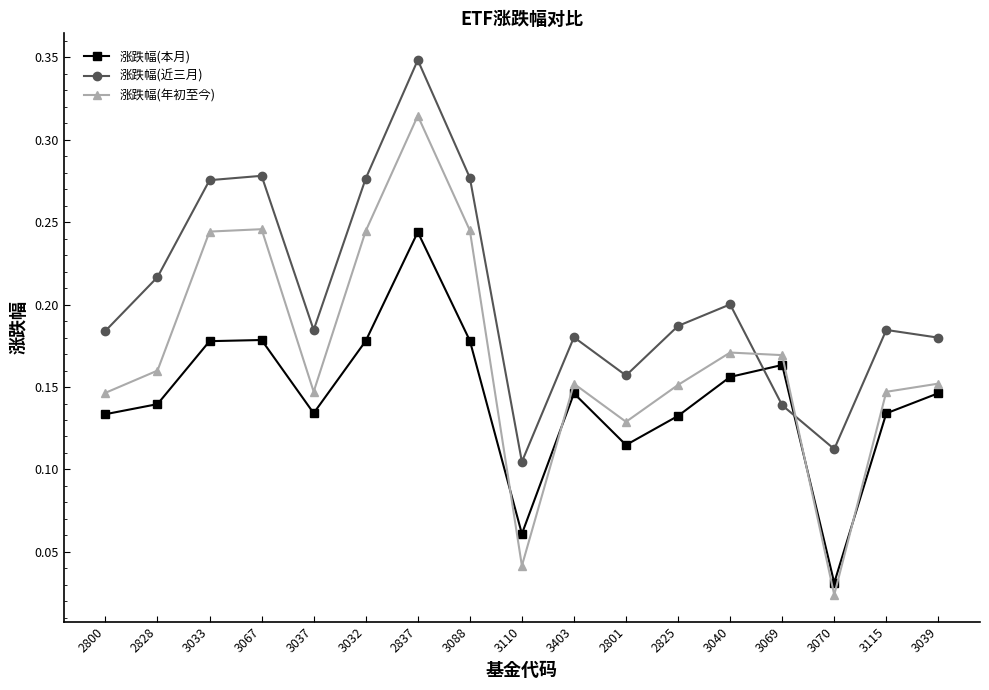

Between 2801 and 3115, which series saw the biggest shift?

涨跌幅(近三月)